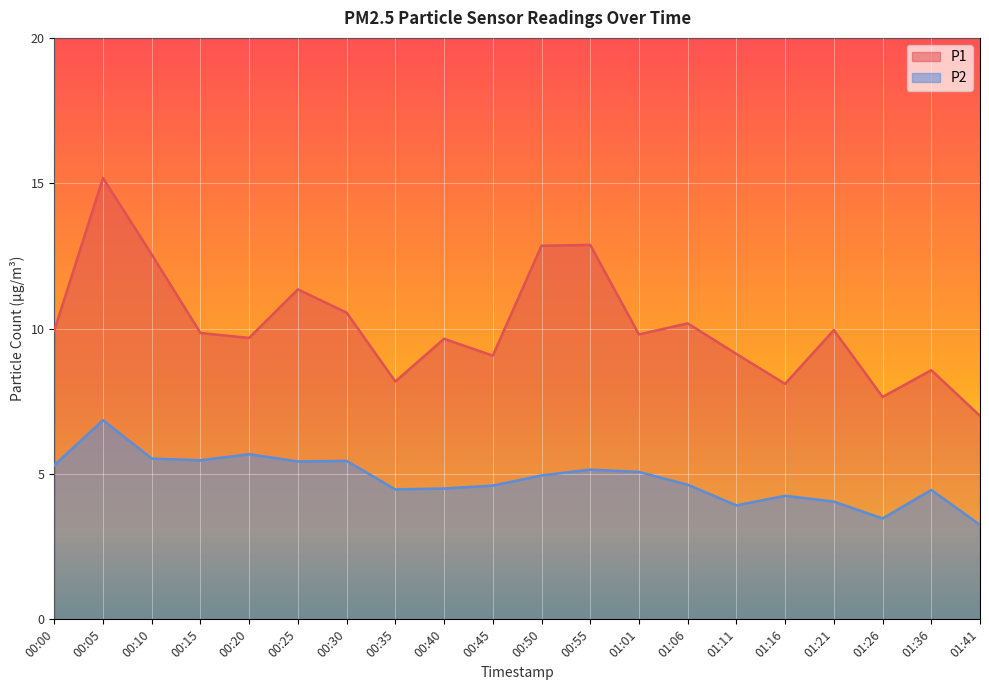

At which label is P1 closest to 11?

00:25